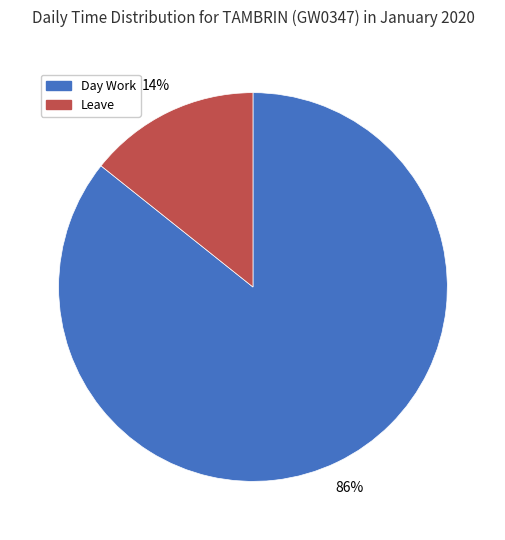

To the nearest percent, what is the average slice percentage?

50%